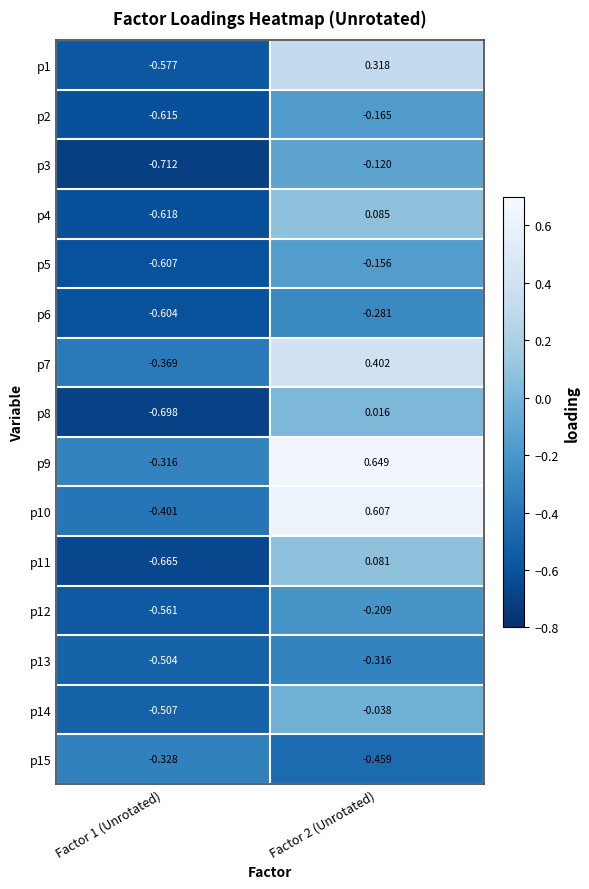

Is the value of p10 at Factor 1 (Unrotated) greater than the value of p9 at Factor 2 (Unrotated)?

No